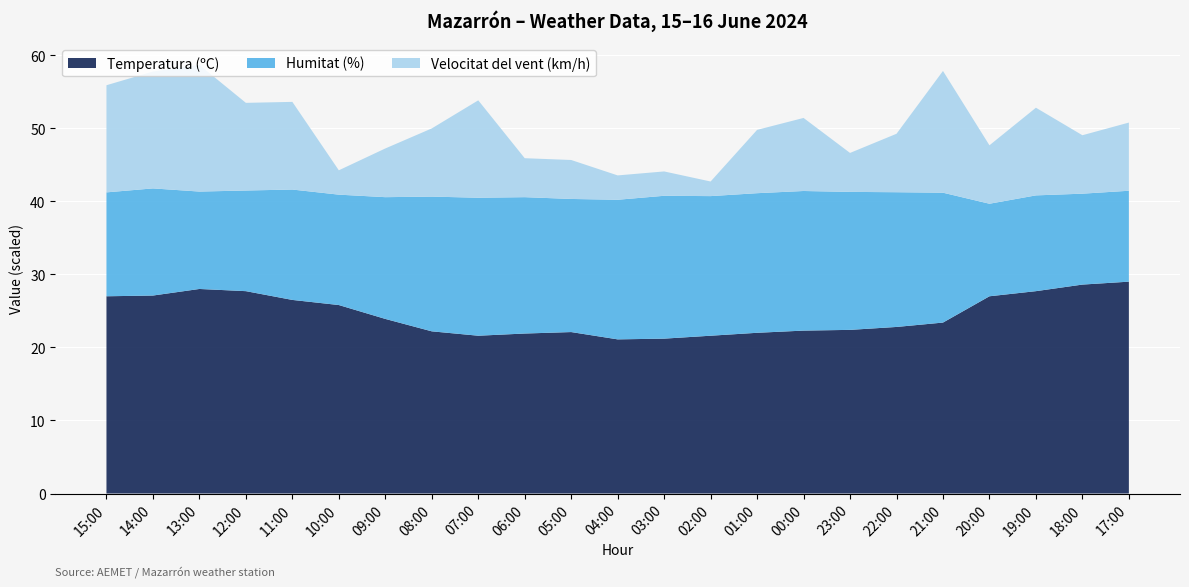

Reading right to left, what are all the values shown in this chart?

Temperatura (ºC): 17:00=29.0	18:00=28.6	19:00=27.7	20:00=27.0	21:00=23.4	22:00=22.8	23:00=22.4	00:00=22.3	01:00=22.0	02:00=21.6	03:00=21.2	04:00=21.1	05:00=22.1	06:00=21.9	07:00=21.6	08:00=22.2	09:00=23.9	10:00=25.8	11:00=26.5	12:00=27.7	13:00=28.0	14:00=27.1	15:00=27.0
Humitat (%): 17:00=56.0	18:00=56.0	19:00=59.0	20:00=57.0	21:00=80.0	22:00=83.0	23:00=85.0	00:00=86.0	01:00=86.0	02:00=86.0	03:00=88.0	04:00=86.0	05:00=82.0	06:00=84.0	07:00=85.0	08:00=83.0	09:00=75.0	10:00=68.0	11:00=68.0	12:00=62.0	13:00=60.0	14:00=66.0	15:00=64.0
Velocitat del vent (km/h): 17:00=14.0	18:00=12.0	19:00=18.0	20:00=12.0	21:00=25.0	22:00=12.0	23:00=8.0	00:00=15.0	01:00=13.0	02:00=3.0	03:00=5.0	04:00=5.0	05:00=8.0	06:00=8.0	07:00=20.0	08:00=14.0	09:00=10.0	10:00=5.0	11:00=18.0	12:00=18.0	13:00=26.0	14:00=24.0	15:00=22.0